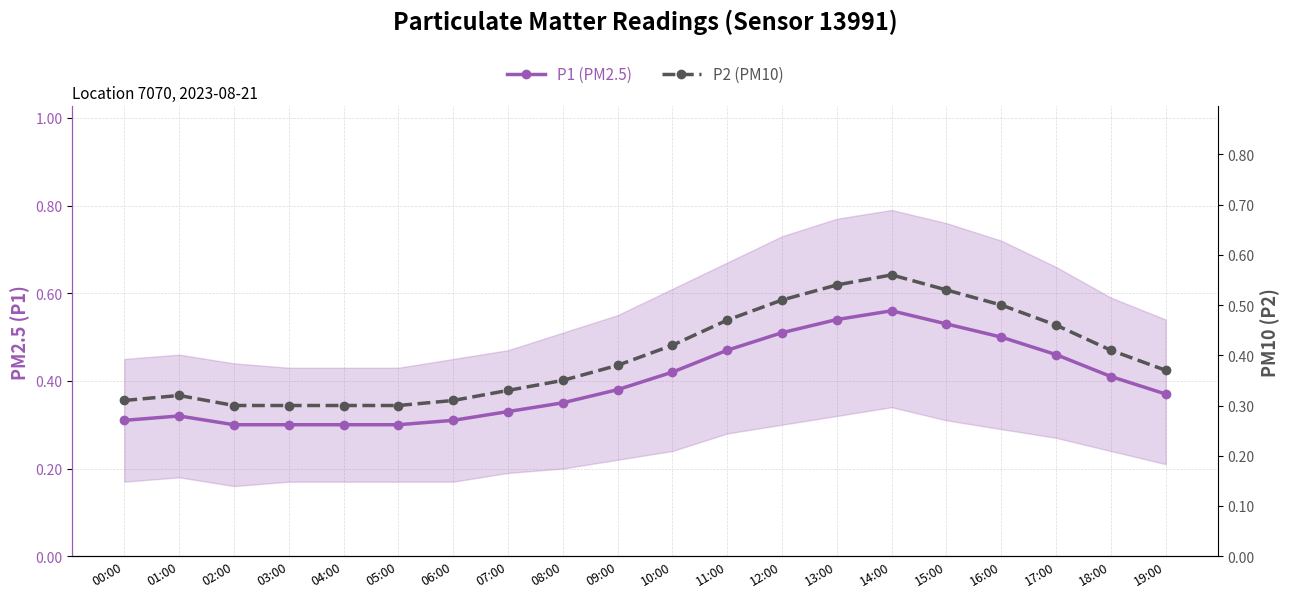

True or false: P1 (PM2.5) and P2 (PM10) cross at least once.

False